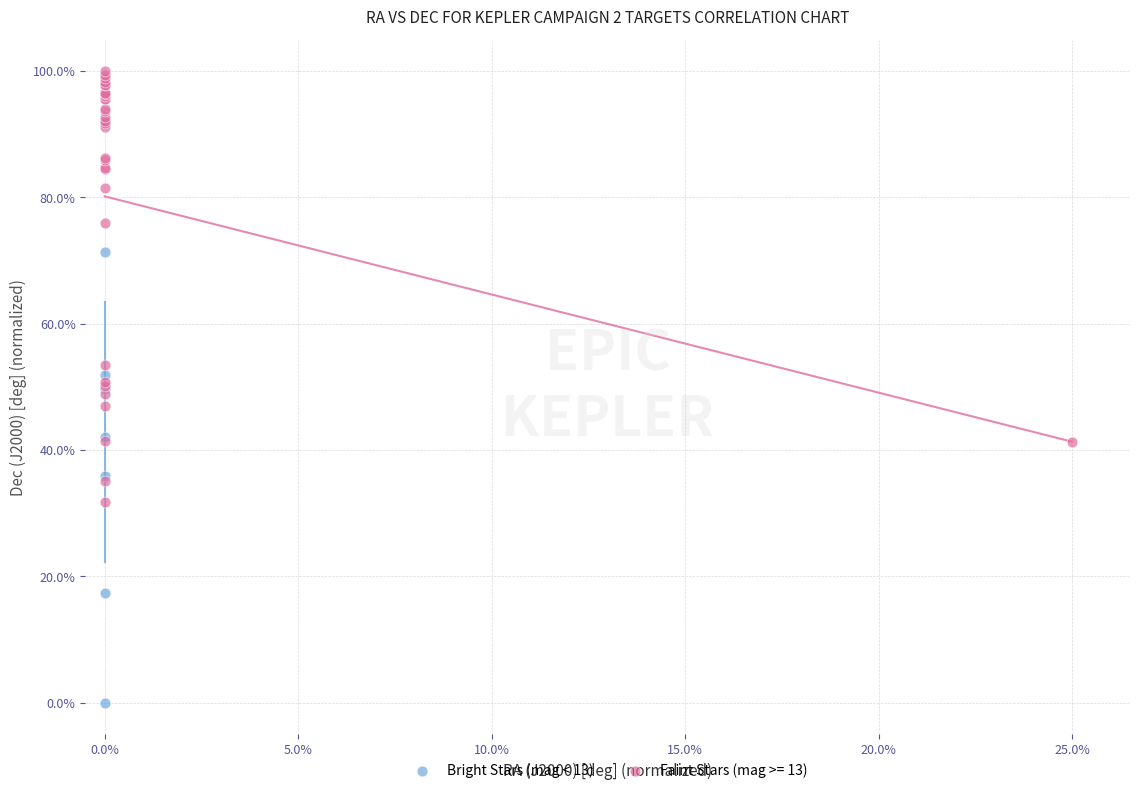

Which series contains the highest Y value?

Faint Stars (mag >= 13)